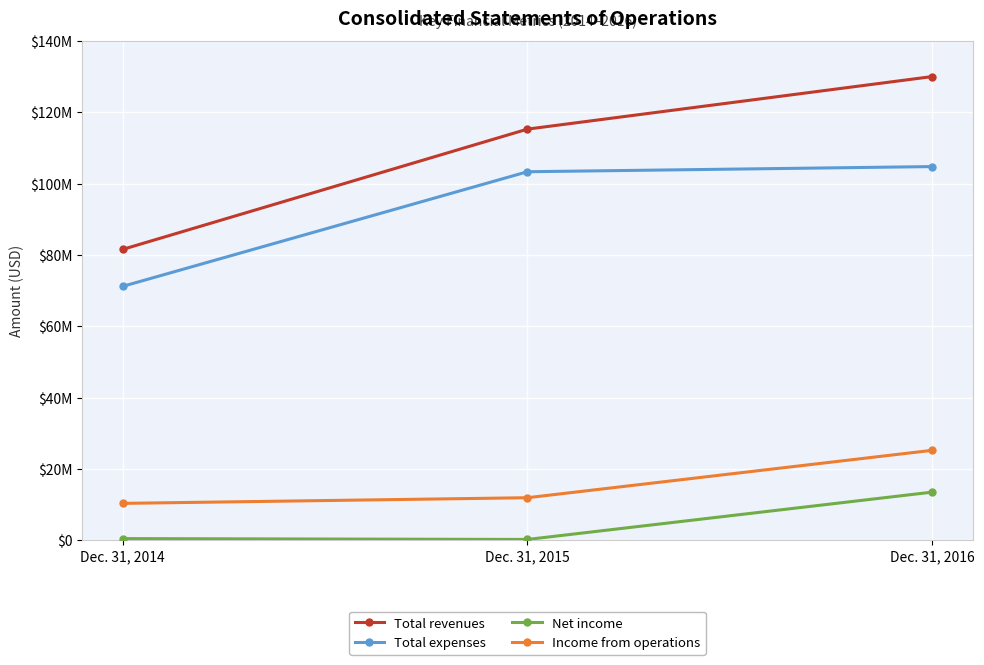

What are all the series names shown in the legend?

Total revenues, Total expenses, Net income, Income from operations